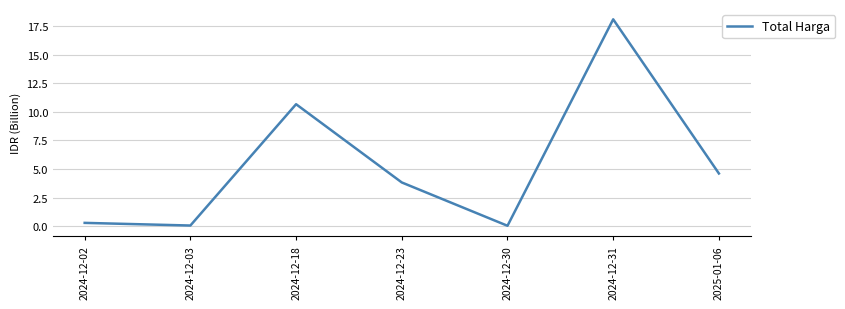

True or false: the data shows 3.8 at 2024-12-23.

True